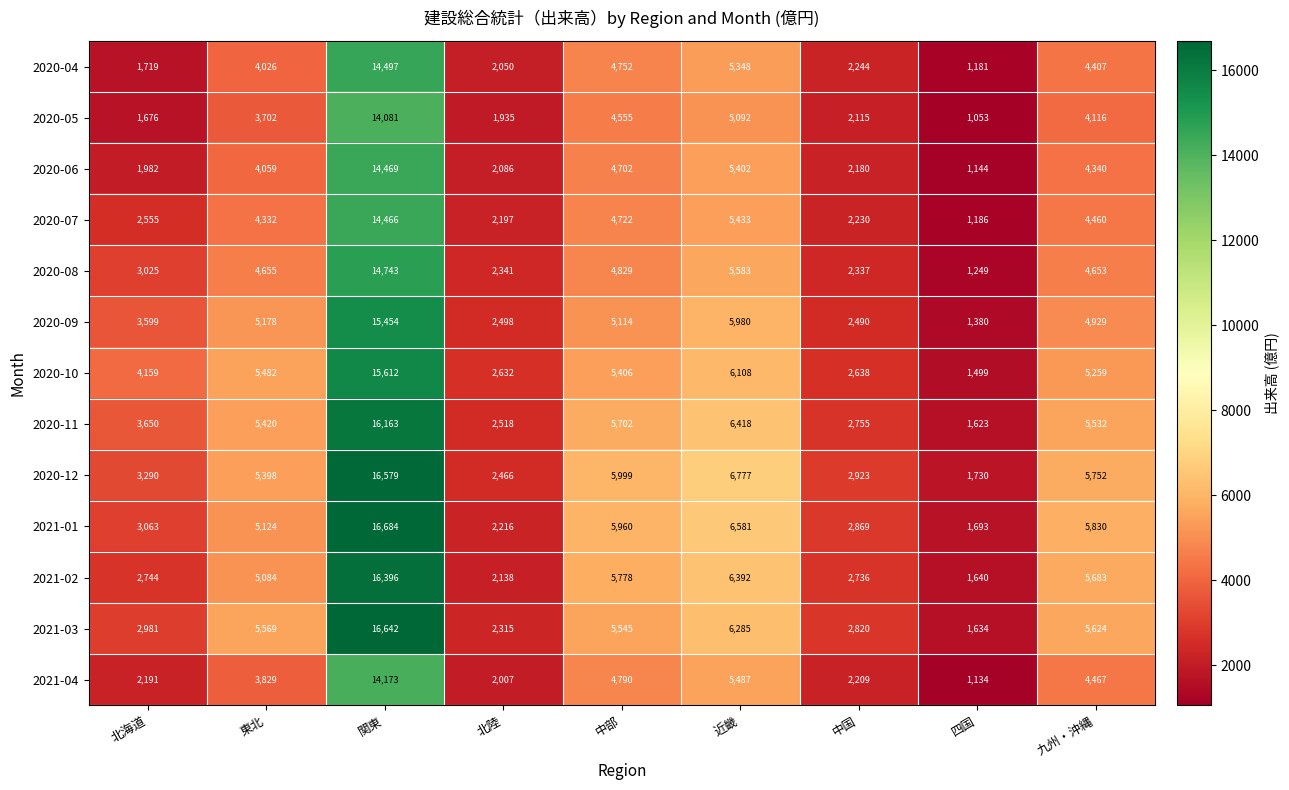

Count the number of data series in this chart.

13